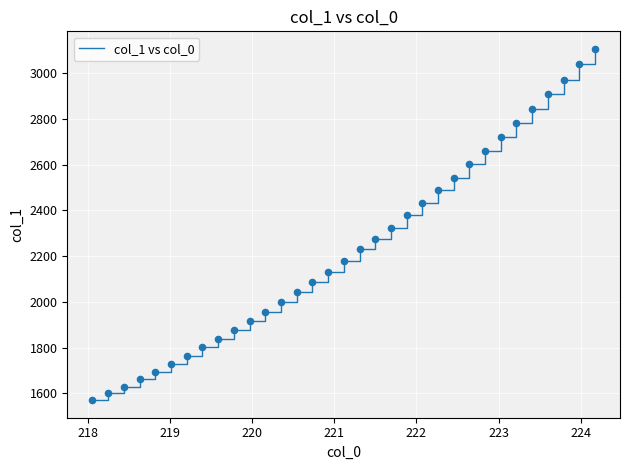

What is the smallest value displayed?

1570.4